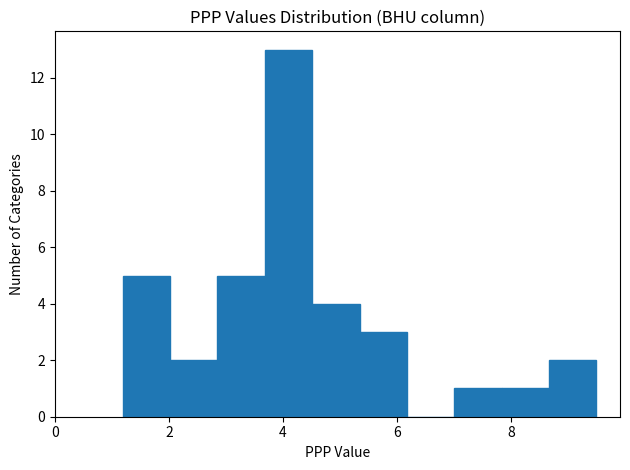

What is the height of the bar covering 4.6 to 5.4 on the x-axis? Neither the bar edges nor the heights are printed on the chart, so give them approximately, as read against the axes.

4